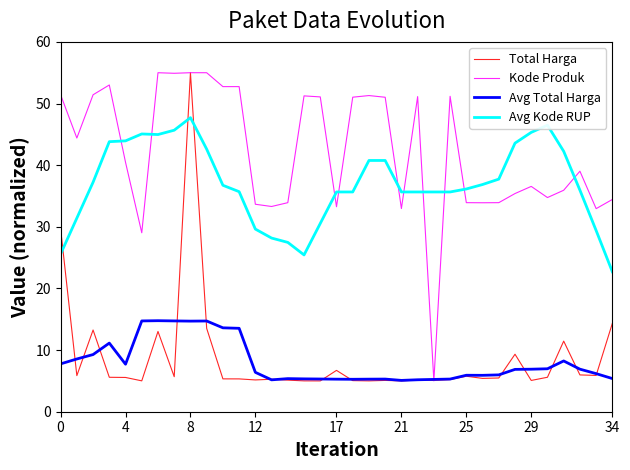

After their last crossing, which series has the higher values: Kode Produk or Avg Kode RUP?

Kode Produk